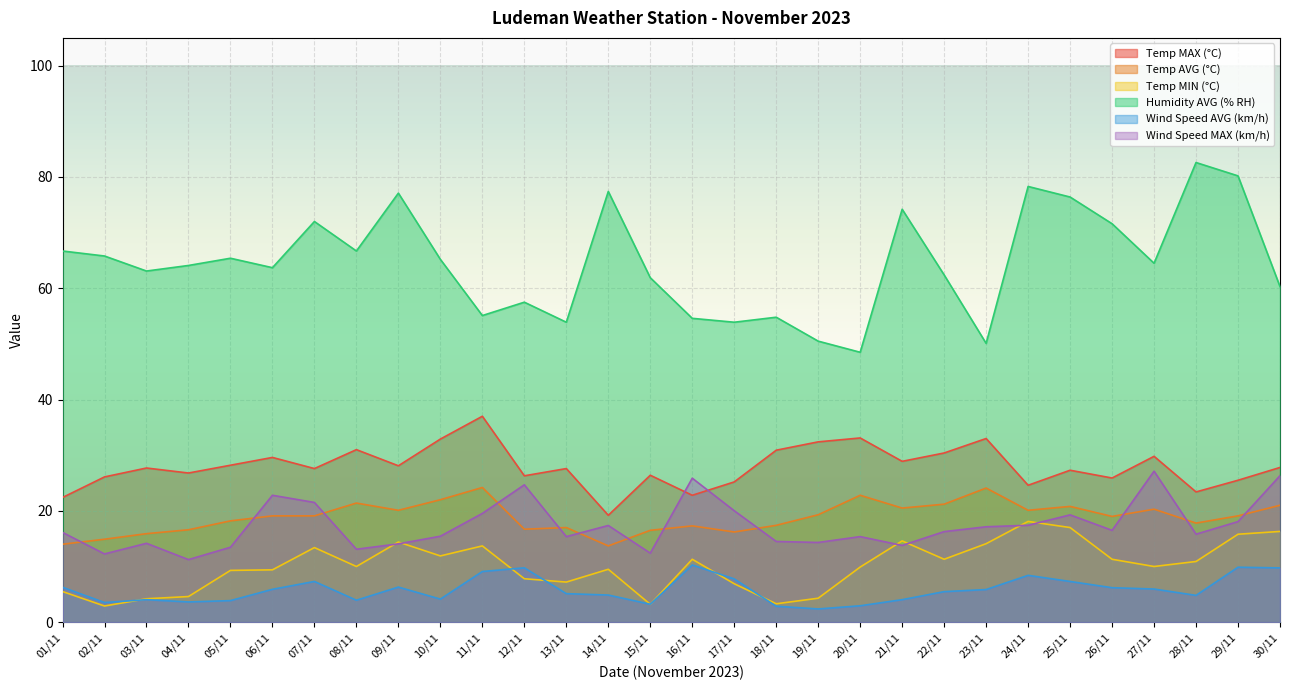

Between 14/11 and 06/11, which is larger?

06/11